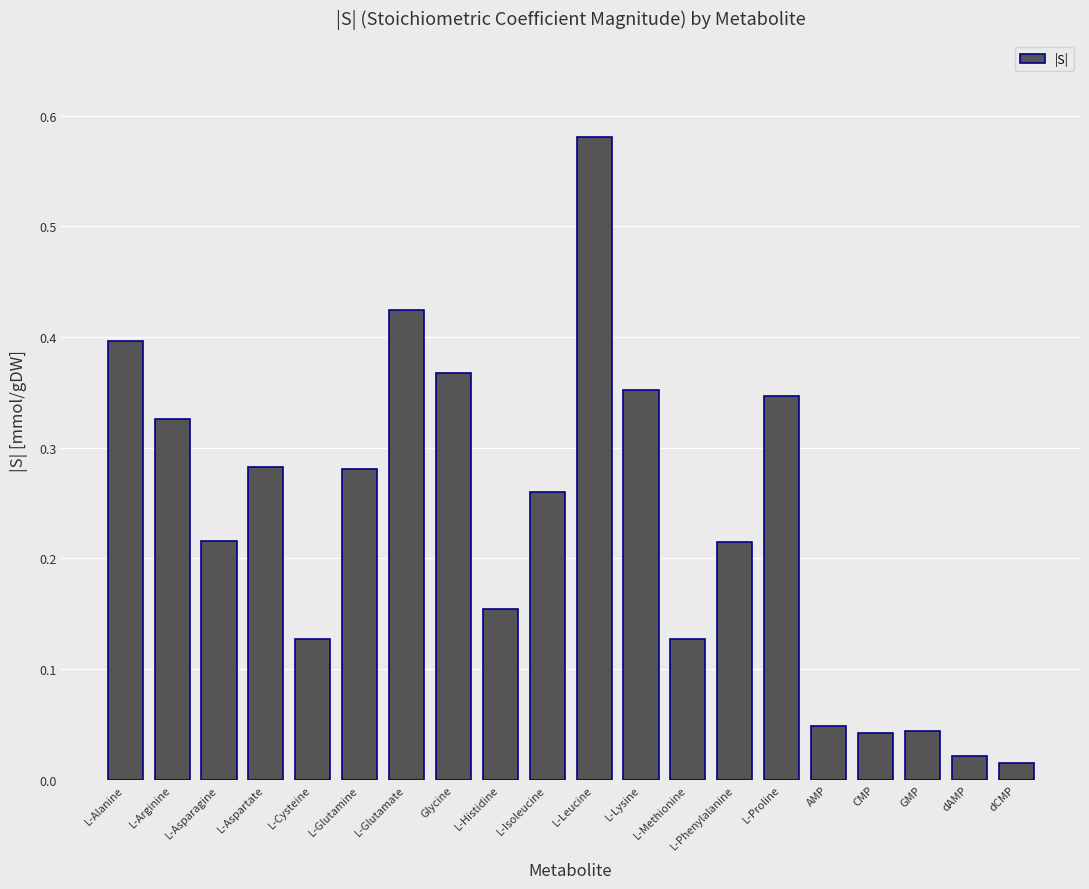

Which label corresponds to the smallest value in the chart?

dCMP